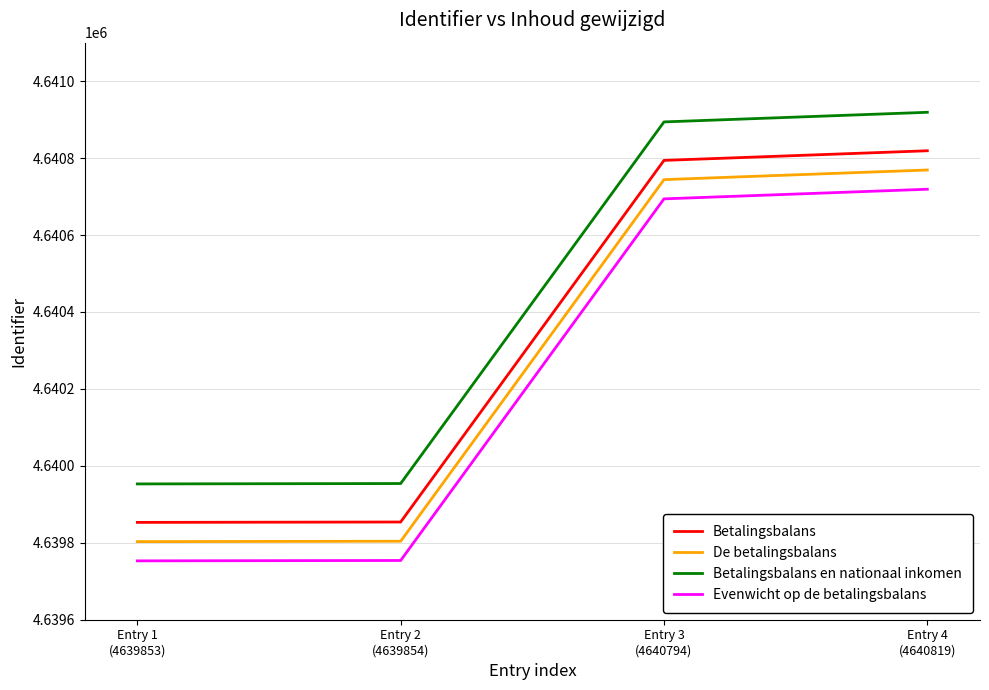

What are all the series names shown in the legend?

Betalingsbalans, De betalingsbalans, Betalingsbalans en nationaal inkomen, Evenwicht op de betalingsbalans